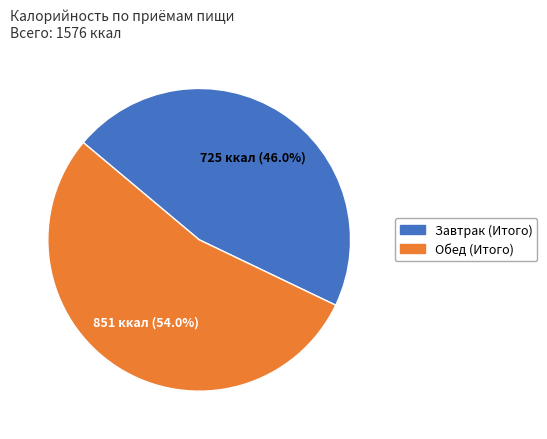

What percentage is NOT represented by Обед (Итого)?

46.0%